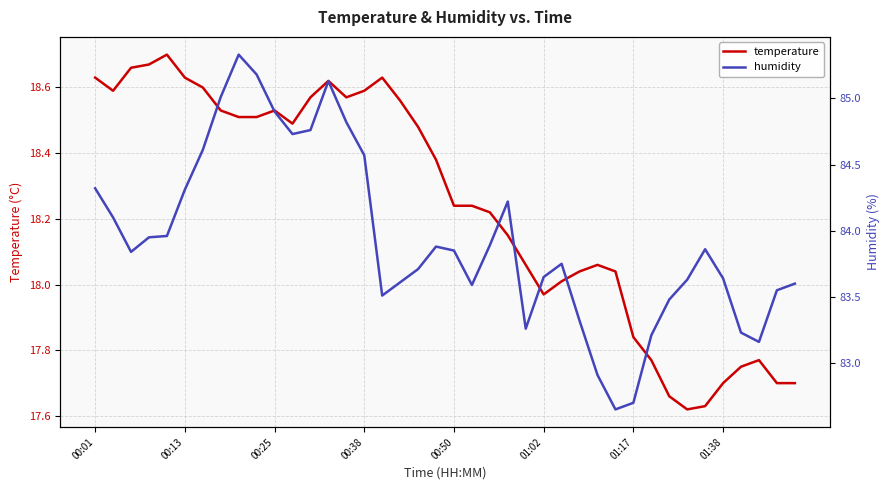

How many interior local valleys does the humidity series have?

7